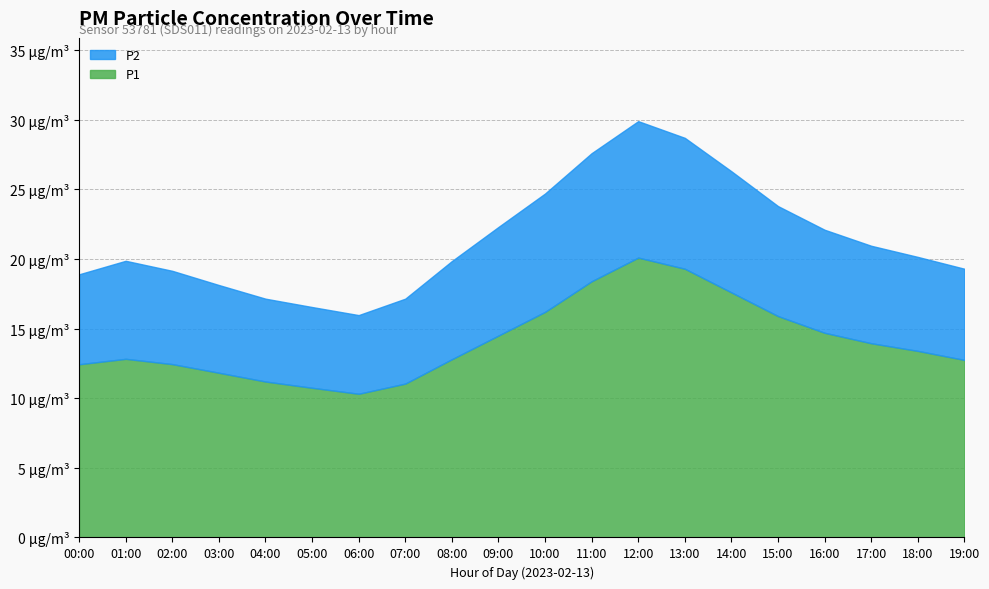

What is the lowest value of the P1 series?

10.3